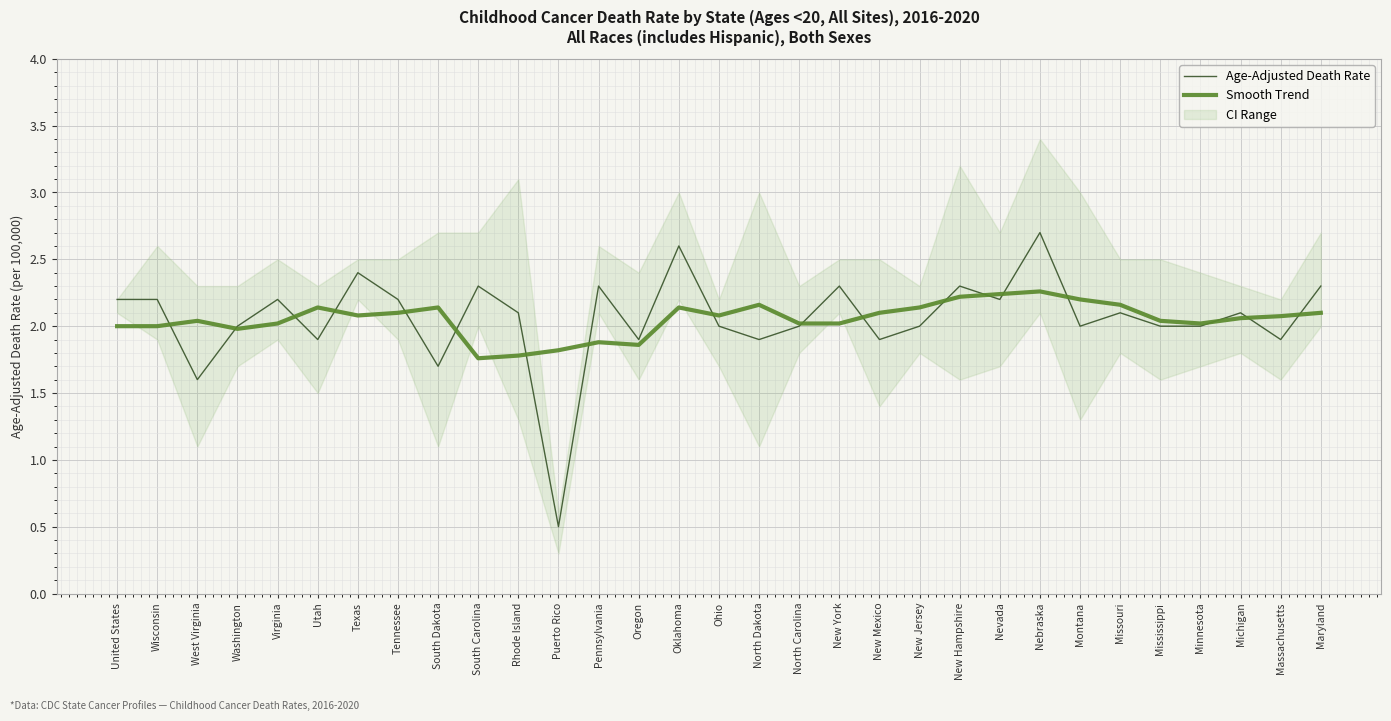

Reading left to right, what are all the values shown in this chart?

Age-Adjusted Death Rate: 2.2	2.2	1.6	2.0	2.2	1.9	2.4	2.2	1.7	2.3	2.1	0.5	2.3	1.9	2.6	2.0	1.9	2.0	2.3	1.9	2.0	2.3	2.2	2.7	2.0	2.1	2.0	2.0	2.1	1.9	2.3
Smooth Trend: 2.0	2.0	2.0	2.0	2.0	2.1	2.1	2.1	2.1	1.8	1.8	1.8	1.9	1.9	2.1	2.1	2.2	2.0	2.0	2.1	2.1	2.2	2.2	2.3	2.2	2.2	2.0	2.0	2.1	2.1	2.1